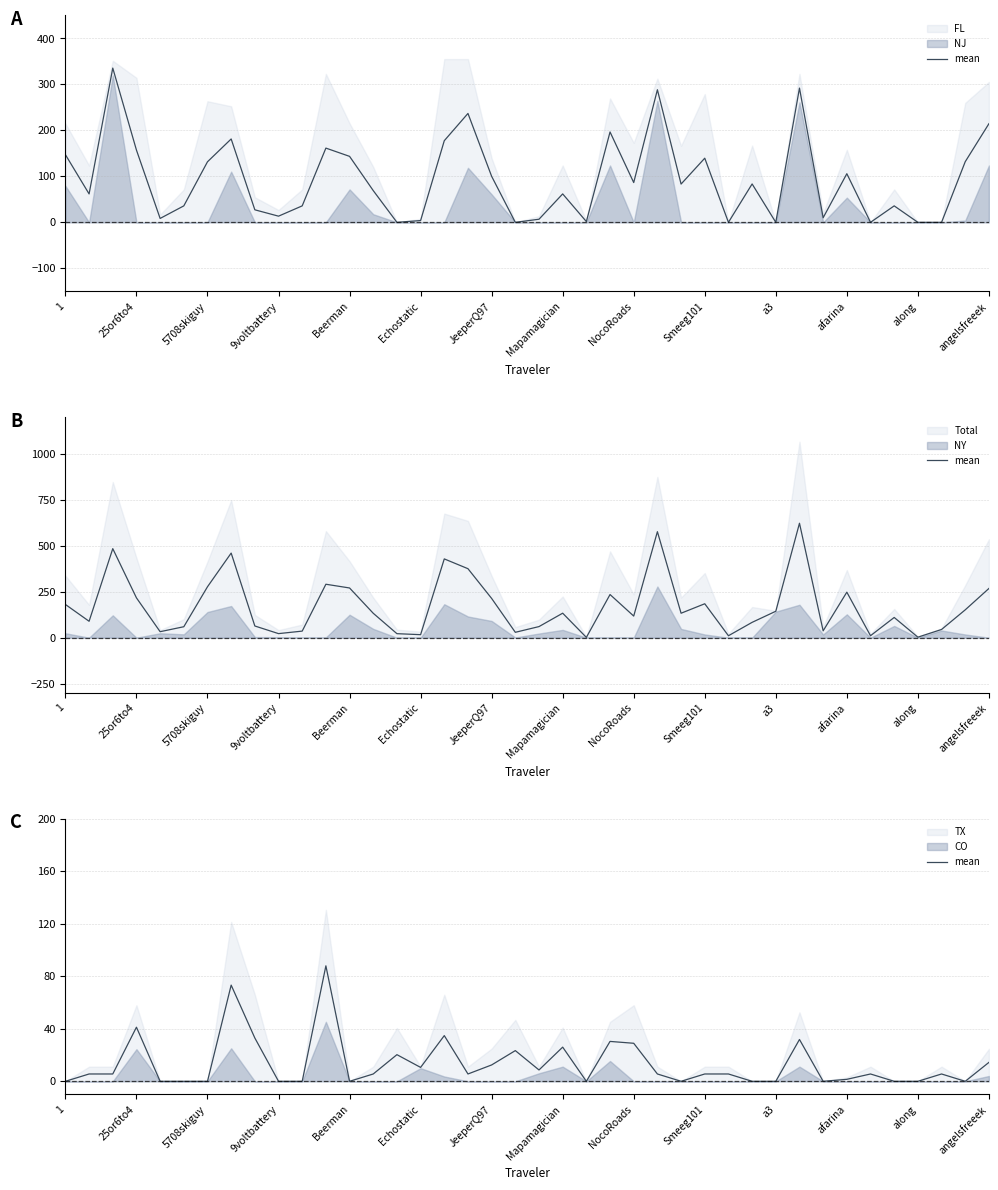

How many values are above zero?

25